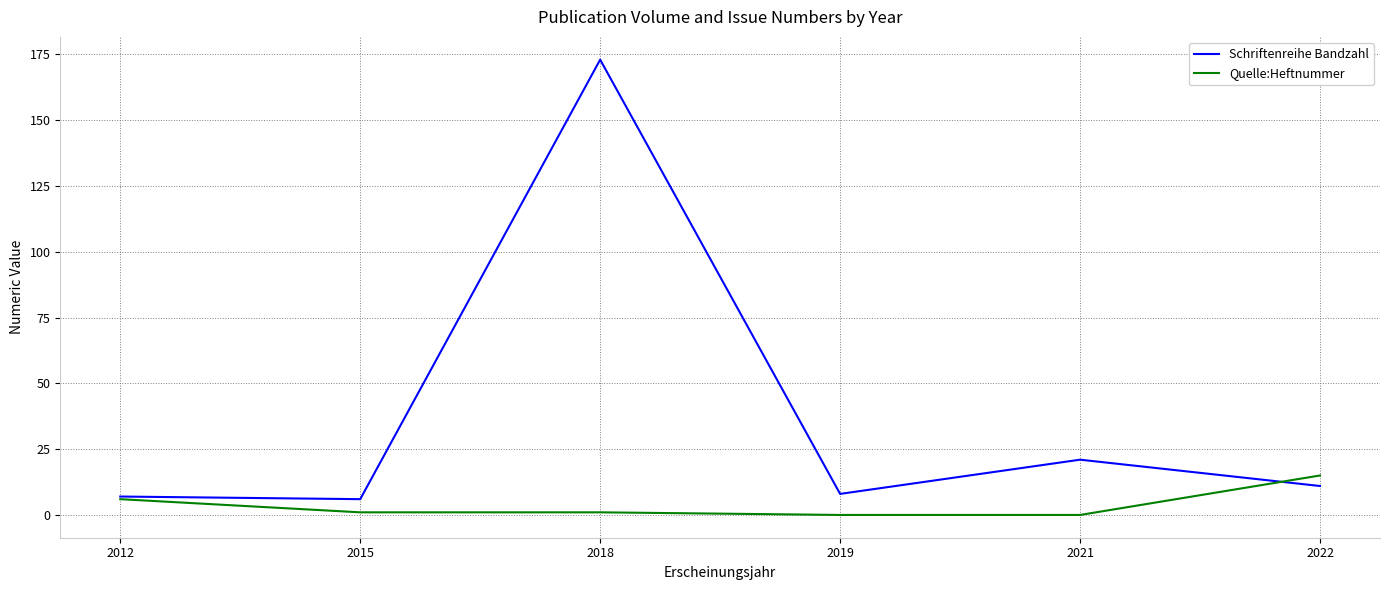

Rank the series by their maximum value, from lowest to highest.

Quelle:Heftnummer, Schriftenreihe Bandzahl